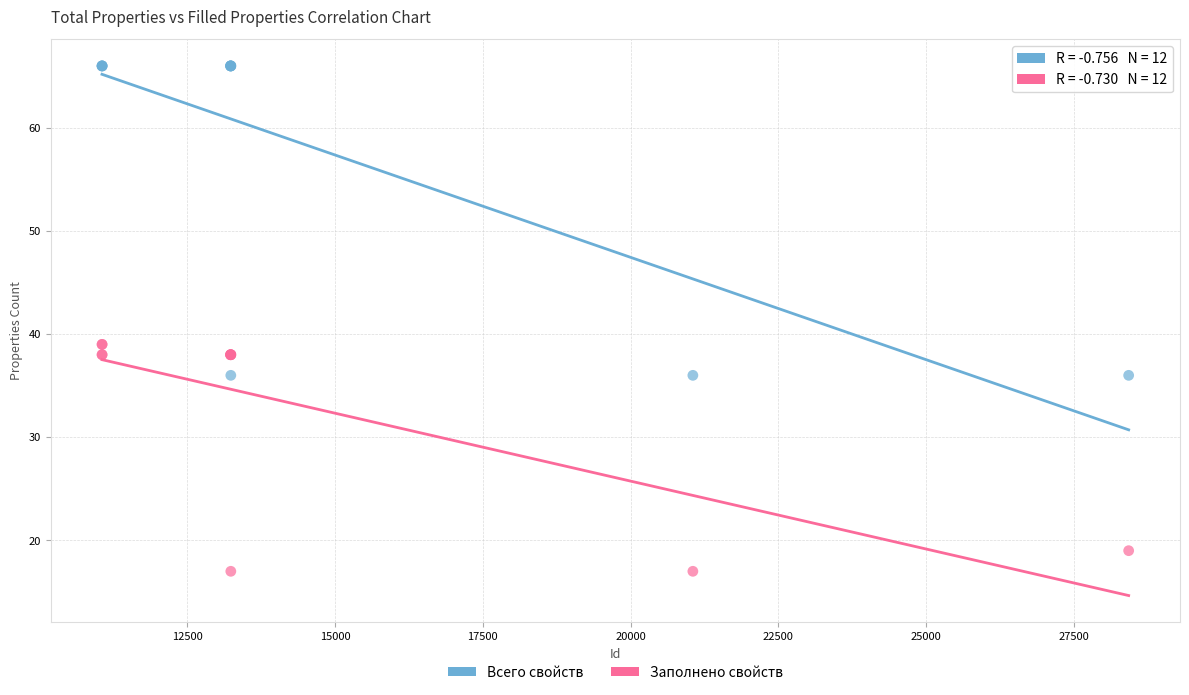

Which series has the largest Y range (max minus min)?

Всего свойств